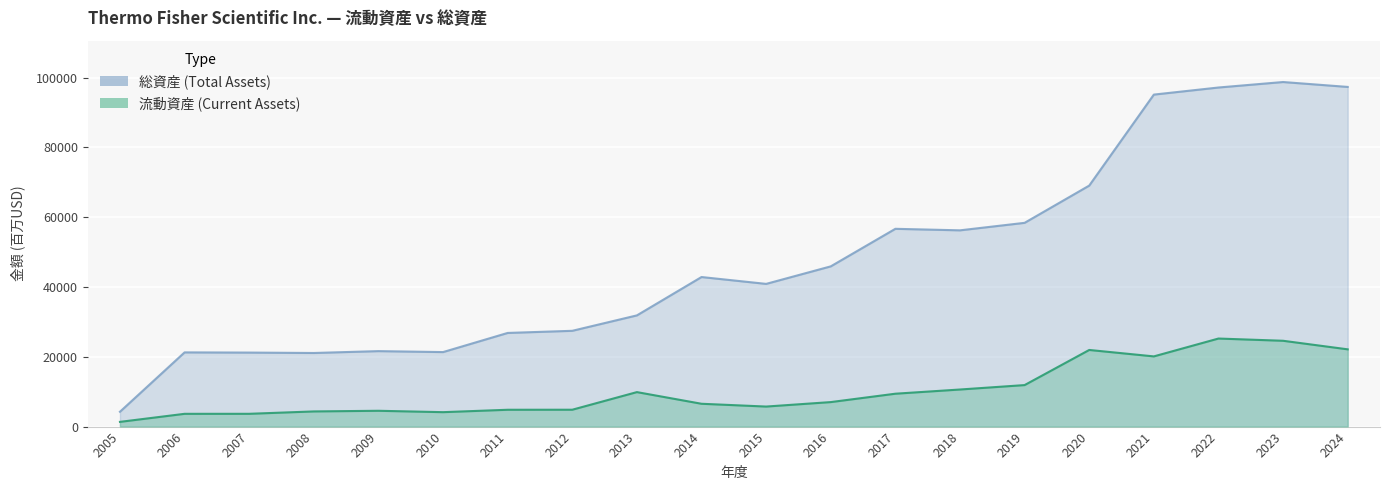

At which label does 総資産 reach its peak?

2023